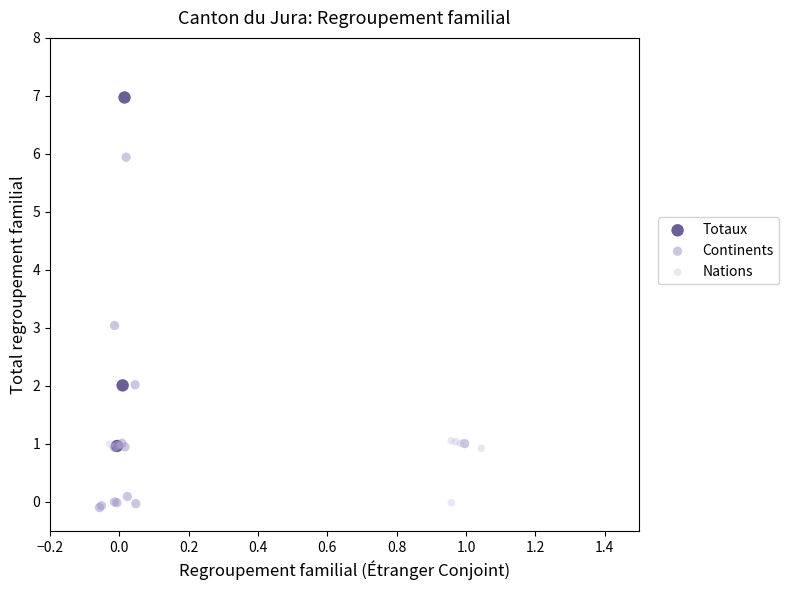

Which series contains the highest Y value?

Totaux